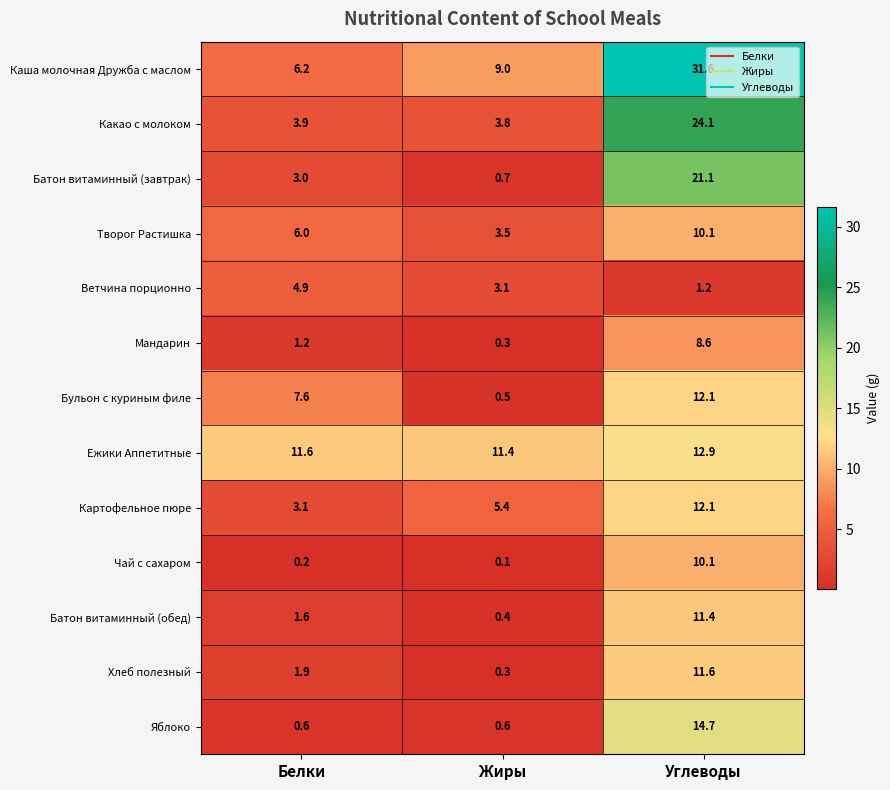

What is the approximate value of Яблоко at Жиры?

0.6